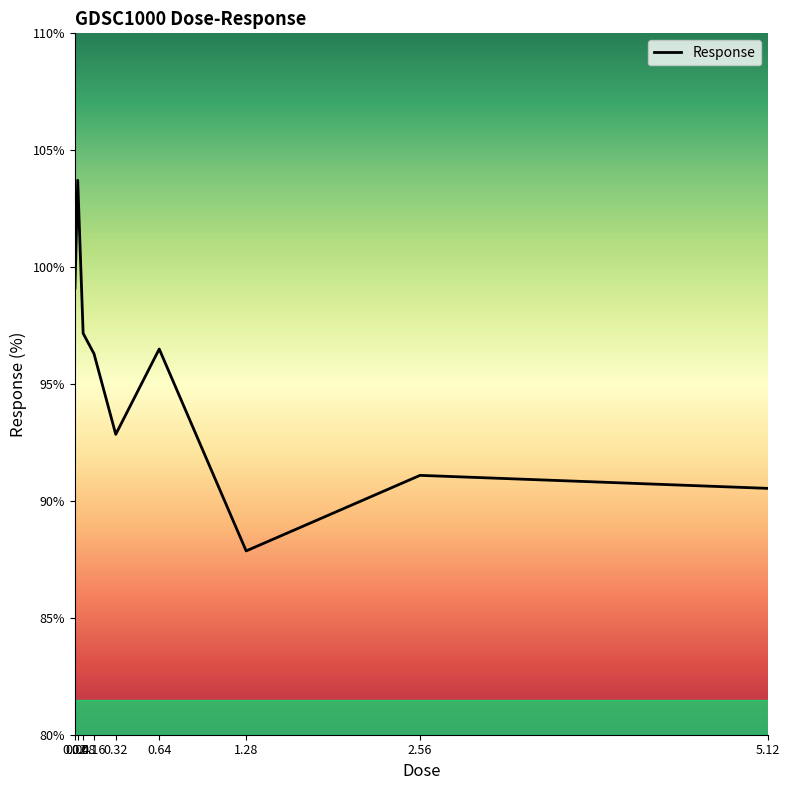

At which category does the chart reach its minimum across all series?

1.28